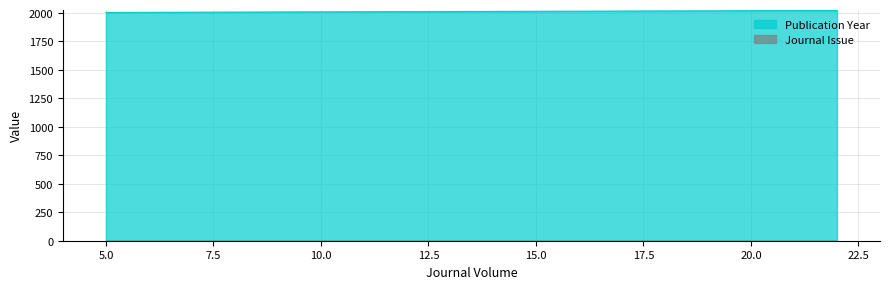

Where is the data nearest to the value 2013?

17